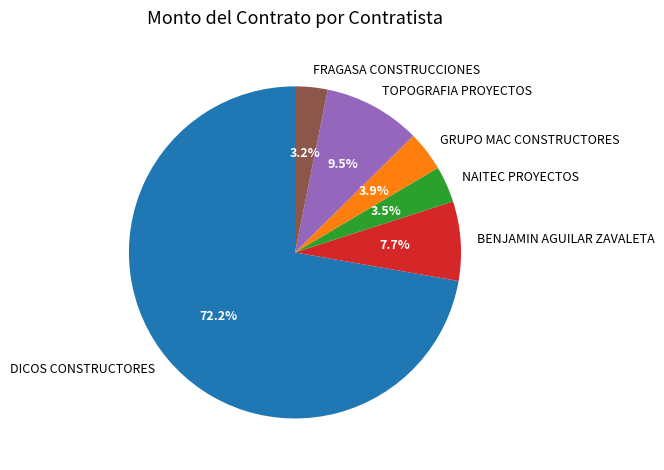

Which category has the biggest portion of the pie?

DICOS CONSTRUCTORES